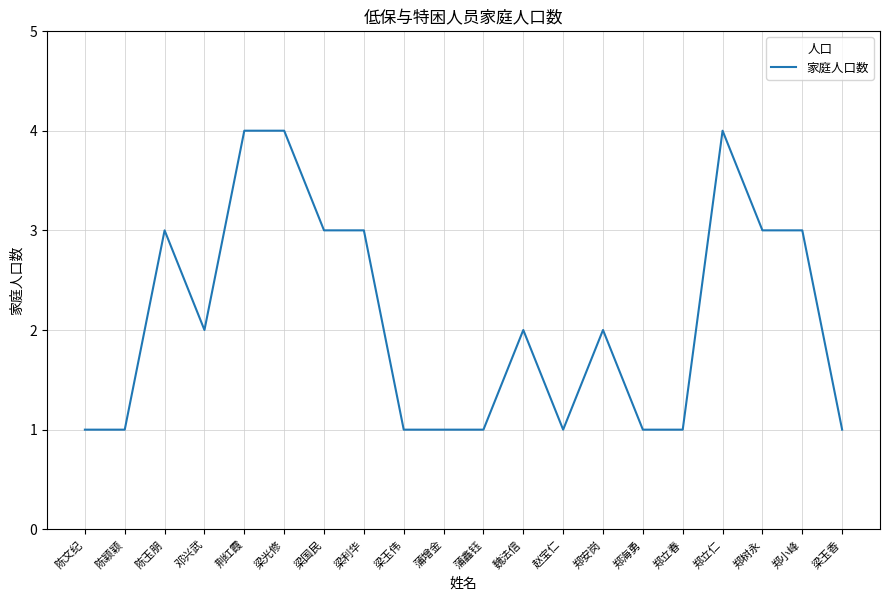

True or false: the data has more than 0 interior local peaks.

True